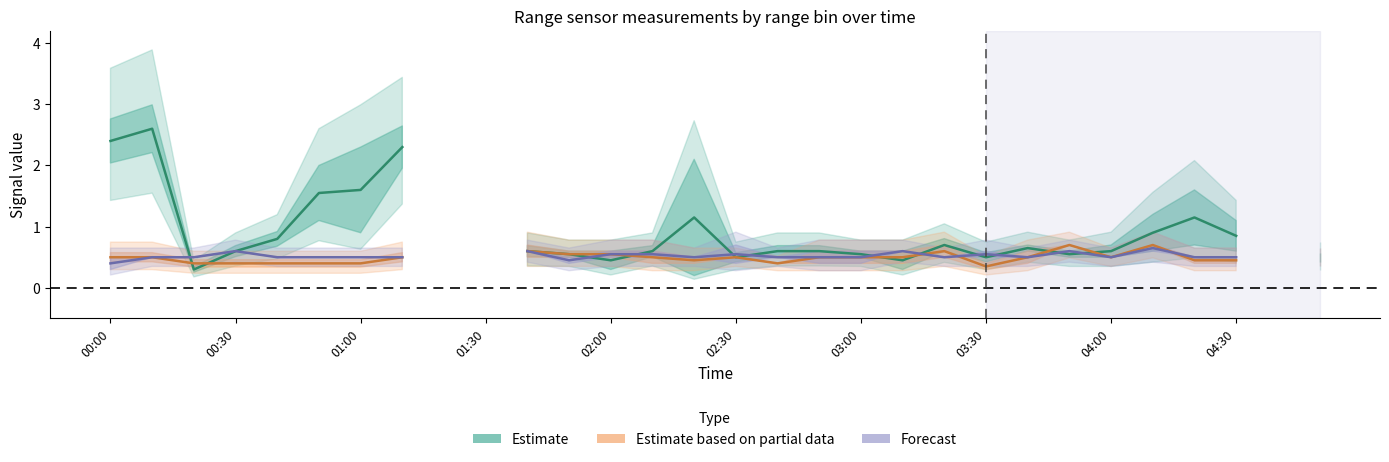

What are all the series names shown in the legend?

Estimate, Estimate based on partial data, Forecast